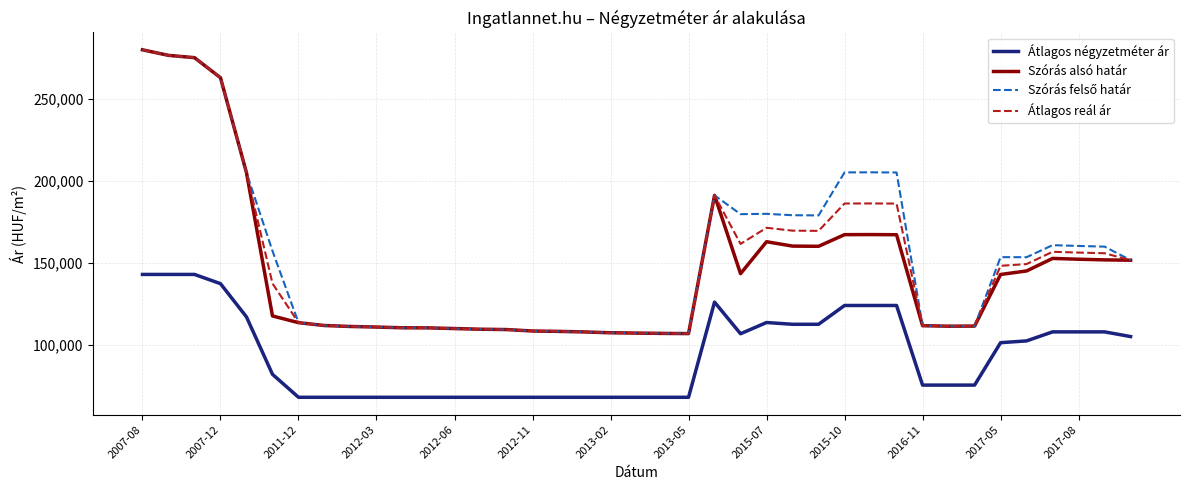

True or false: Átlagos négyzetméter ár and Átlagos reál ár intersect in this chart.

False